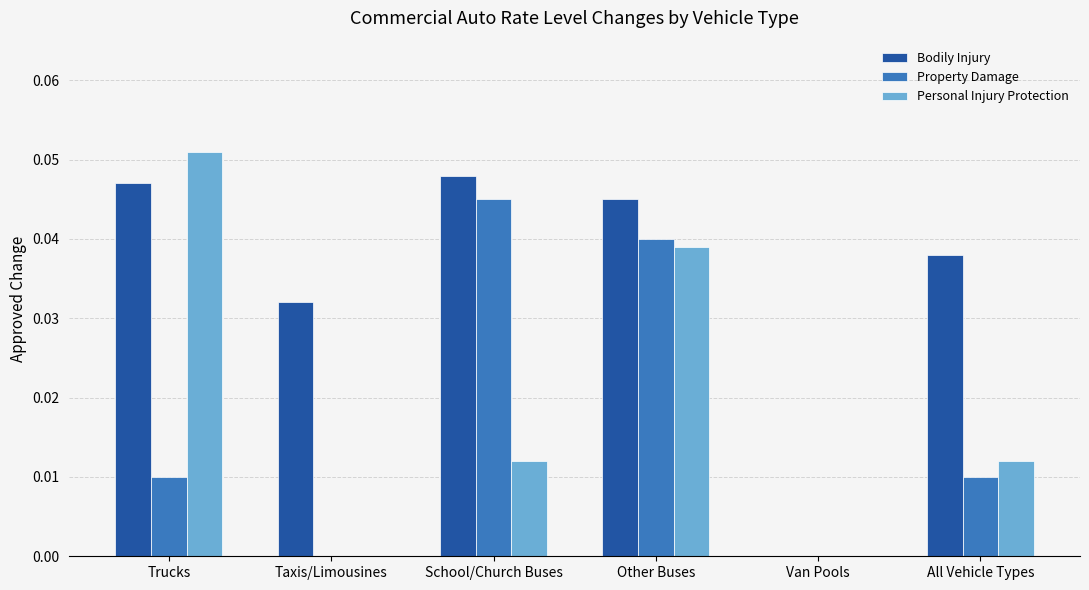

At which category is the sum across all series the highest?

Other Buses